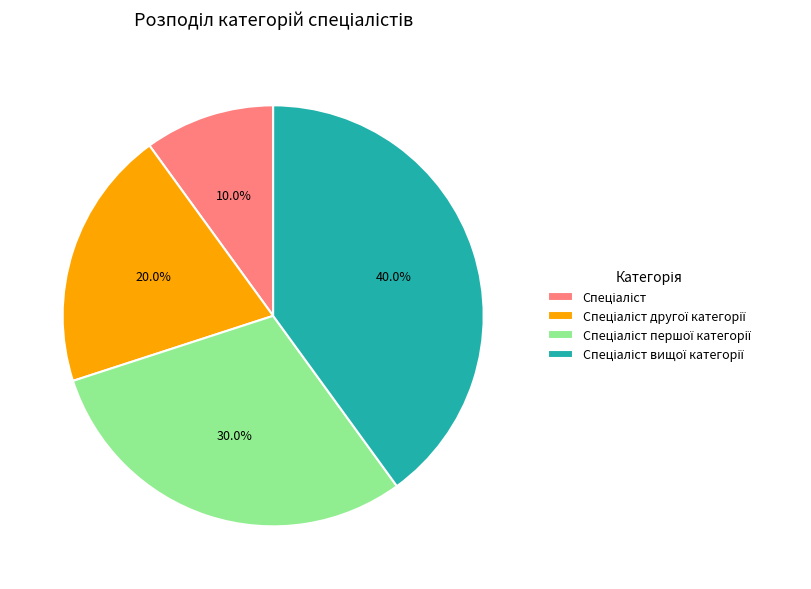

Is there any slice that represents more than half of the pie?

No